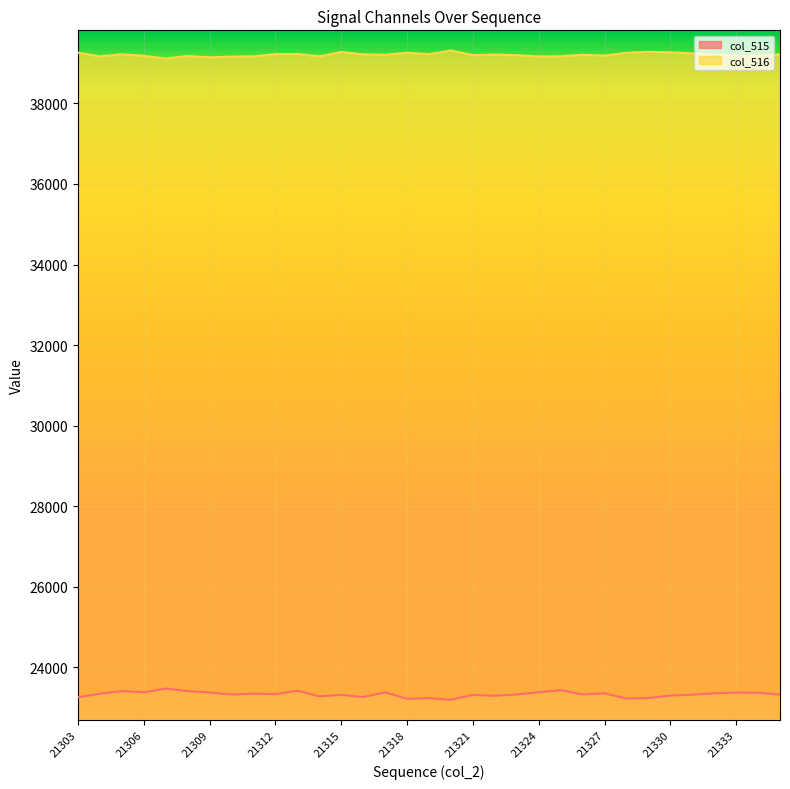

What is the difference between the maximum and minimum values in the col_515 series?

280